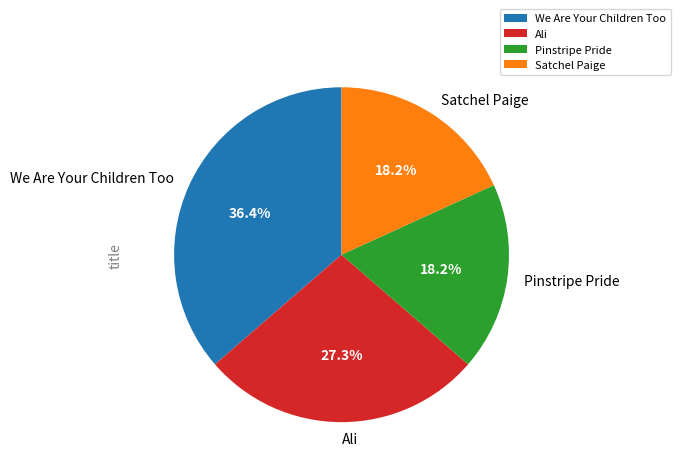

Which slice is the largest?

We Are Your Children Too